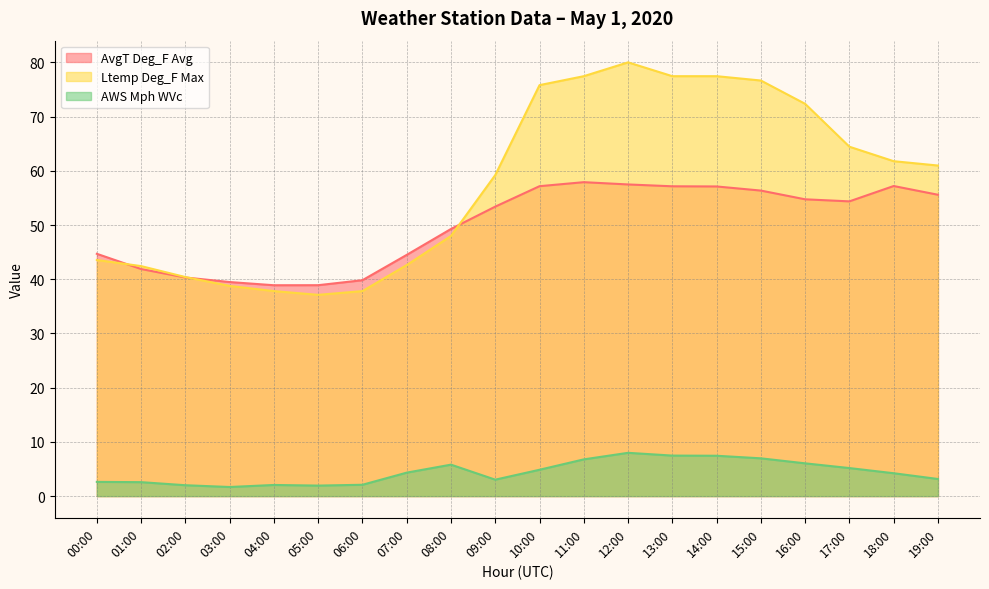

How many series are shown in this chart?

3